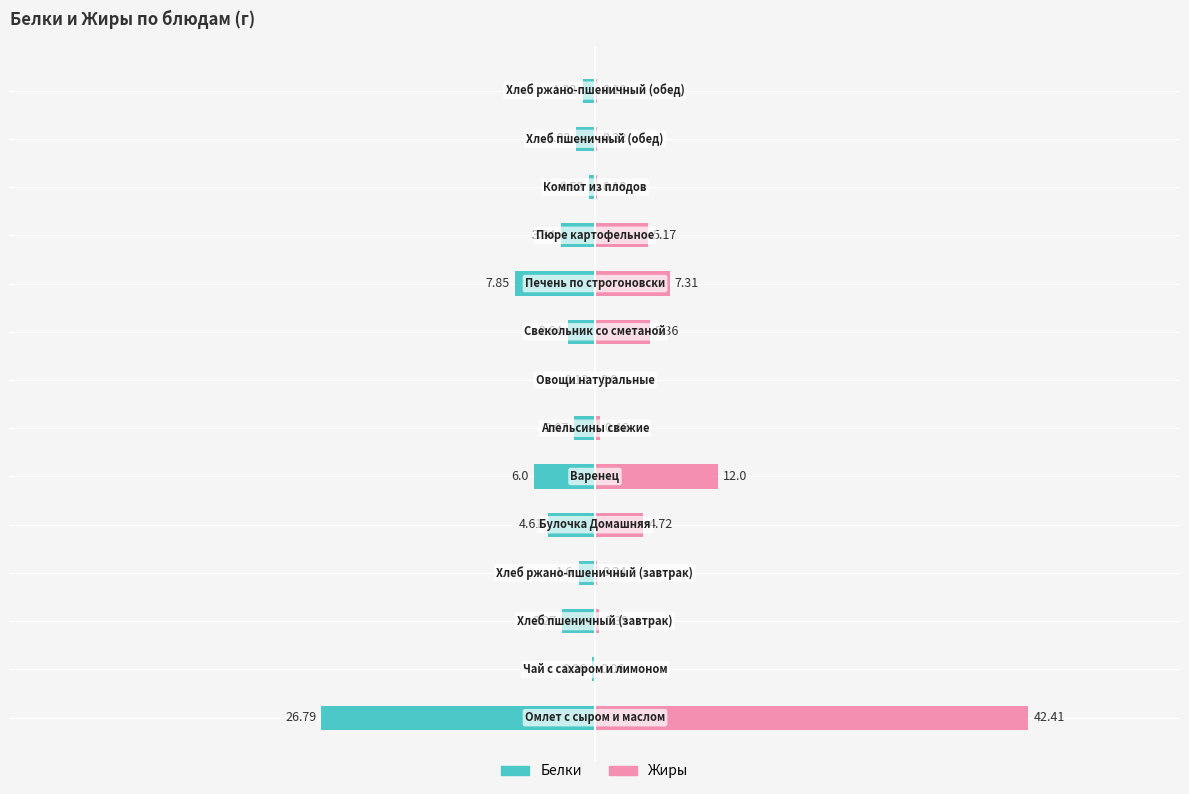

What are all the series names shown in the legend?

Белки, Жиры